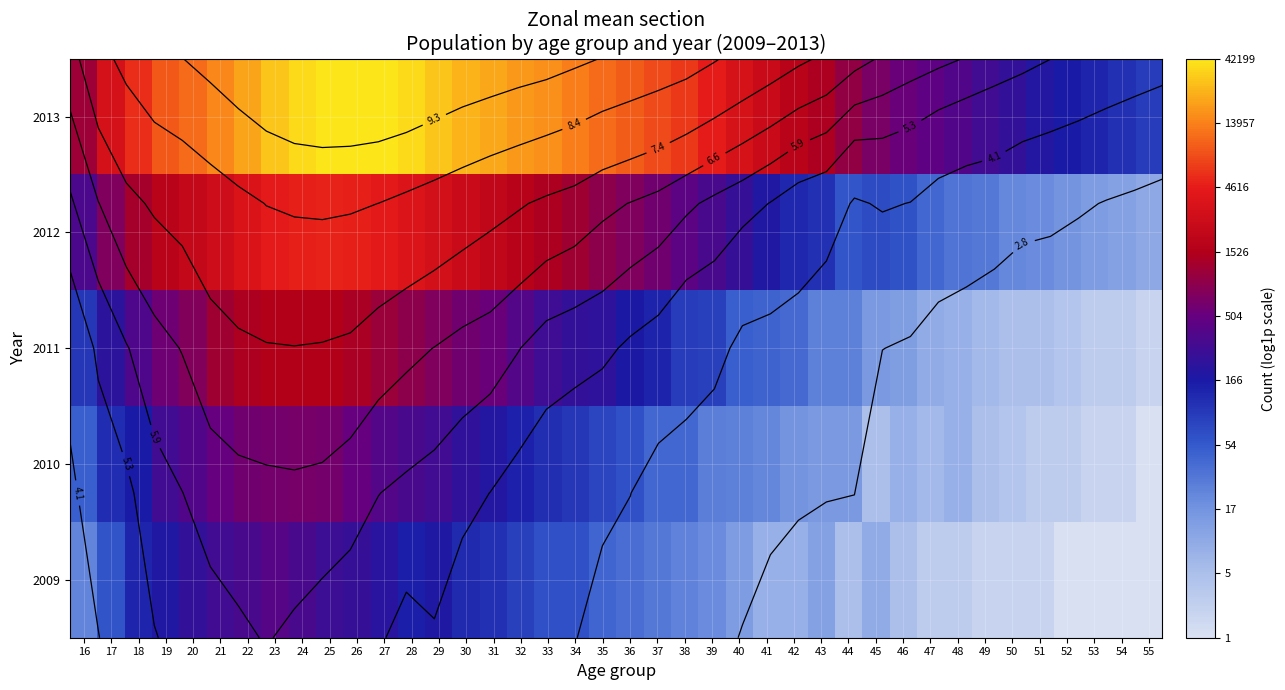

List the labels in order of 2011 value, smallest first.

55, 53, 54, 52, 50, 51, 49, 48, 47, 46, 45, 43, 44, 42, 41, 40, 39, 38, 16, 37, 36, 17, 35, 34, 33, 18, 32, 31, 19, 30, 29, 20, 28, 27, 21, 26, 22, 25, 23, 24